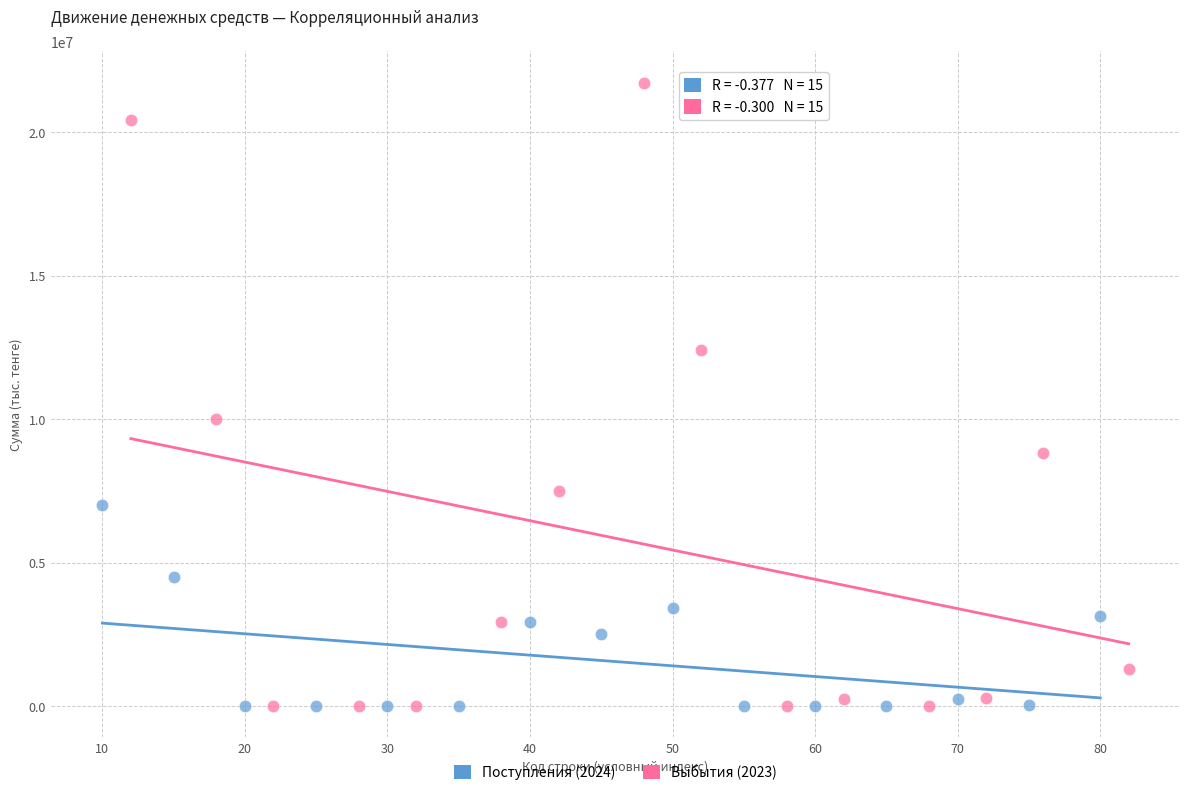

Which series contains the highest Y value?

Выбытия (2023)